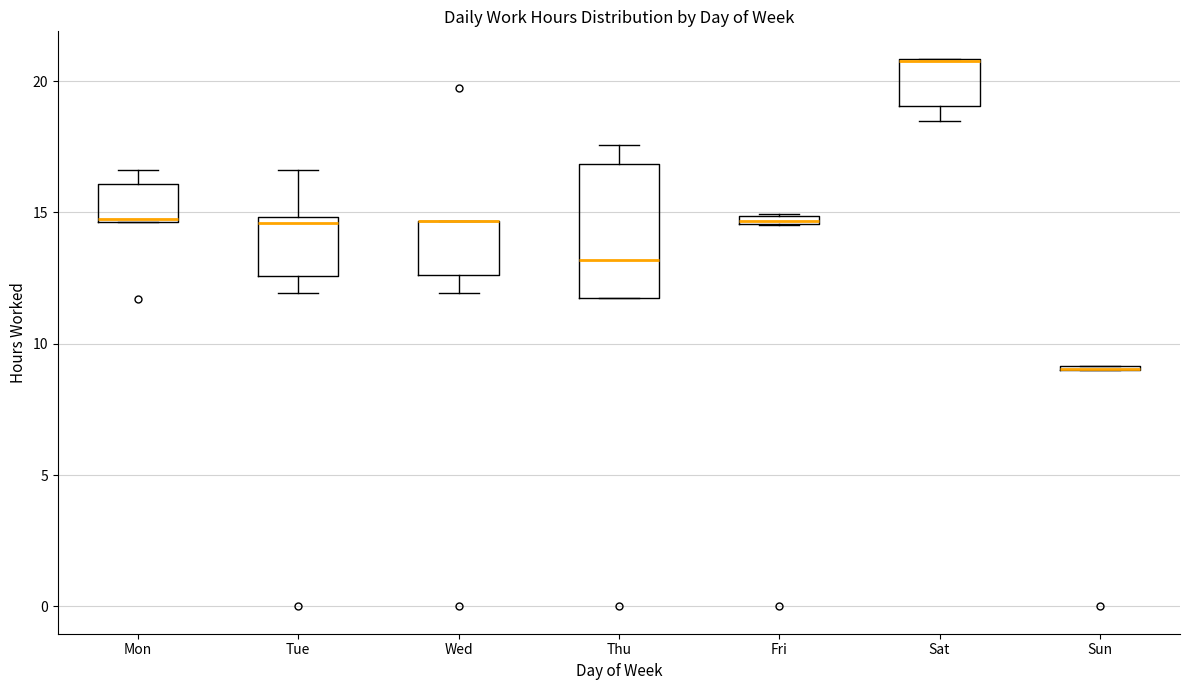

Comparing the boxes themselves (not the whiskers), which one is the tallest?

Thu